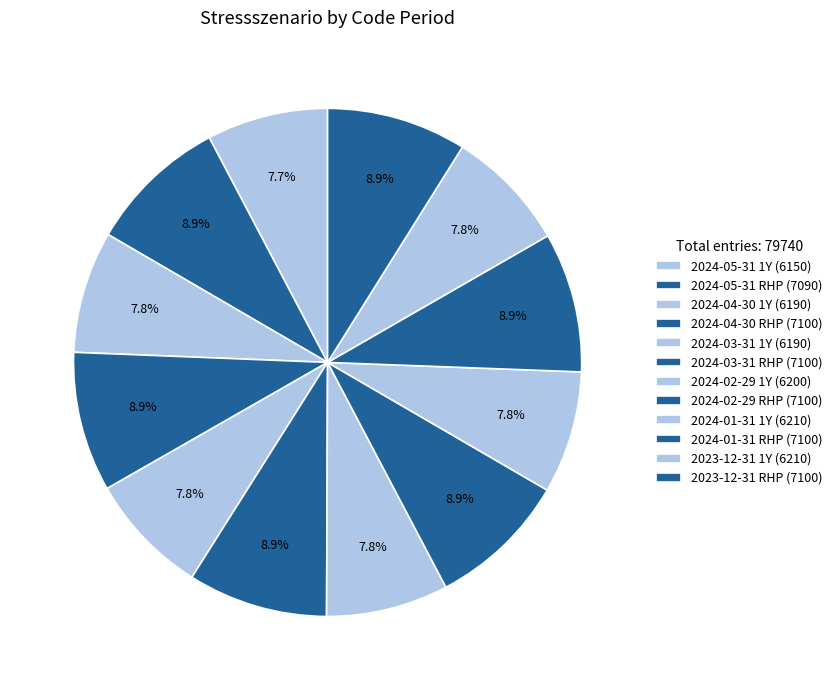

To the nearest percent, what portion does 2023-12-31 RHP represent?

9%